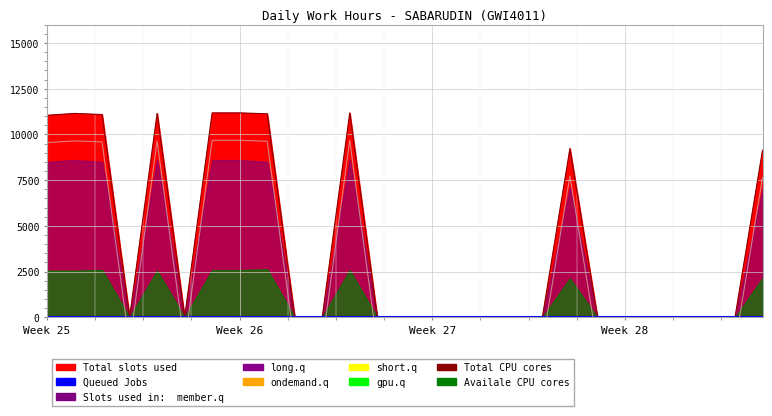

True or false: long.q and Total CPU cores intersect in this chart.

False